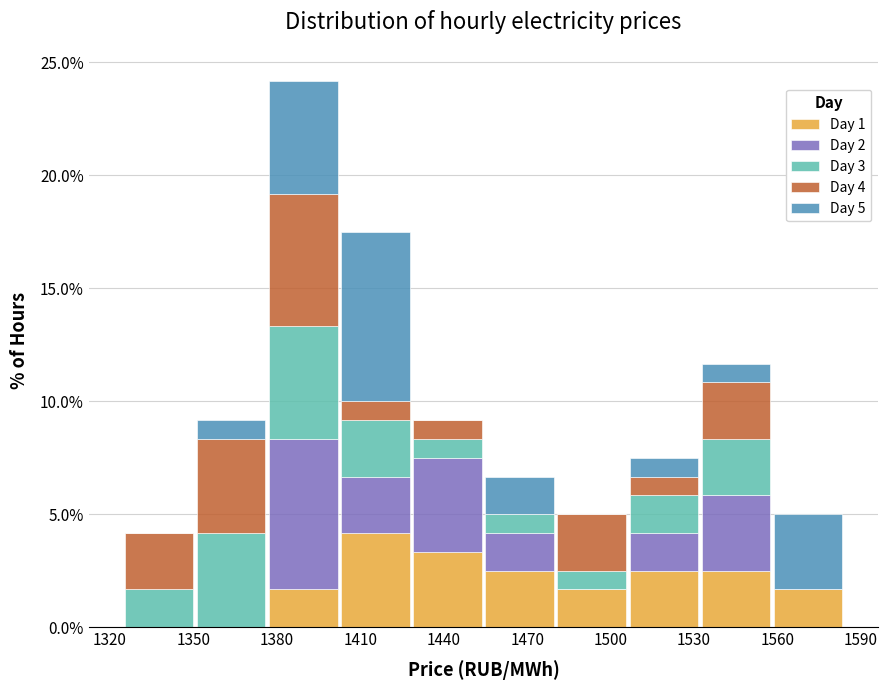

Which range on the x-axis has the tallest stacked bar (by total height)?

1375 to 1400